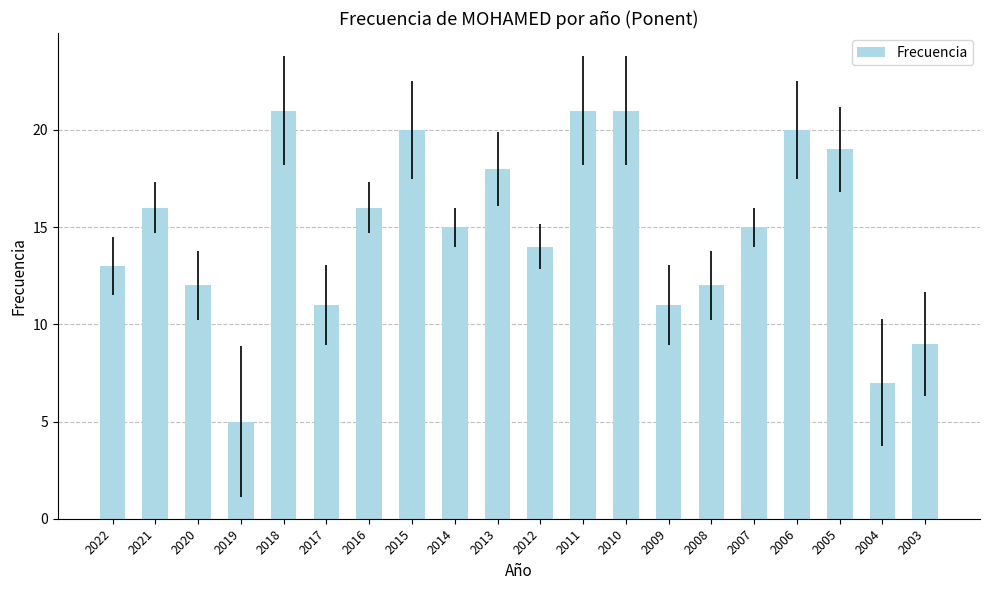

What is the maximum value shown in the chart?

21